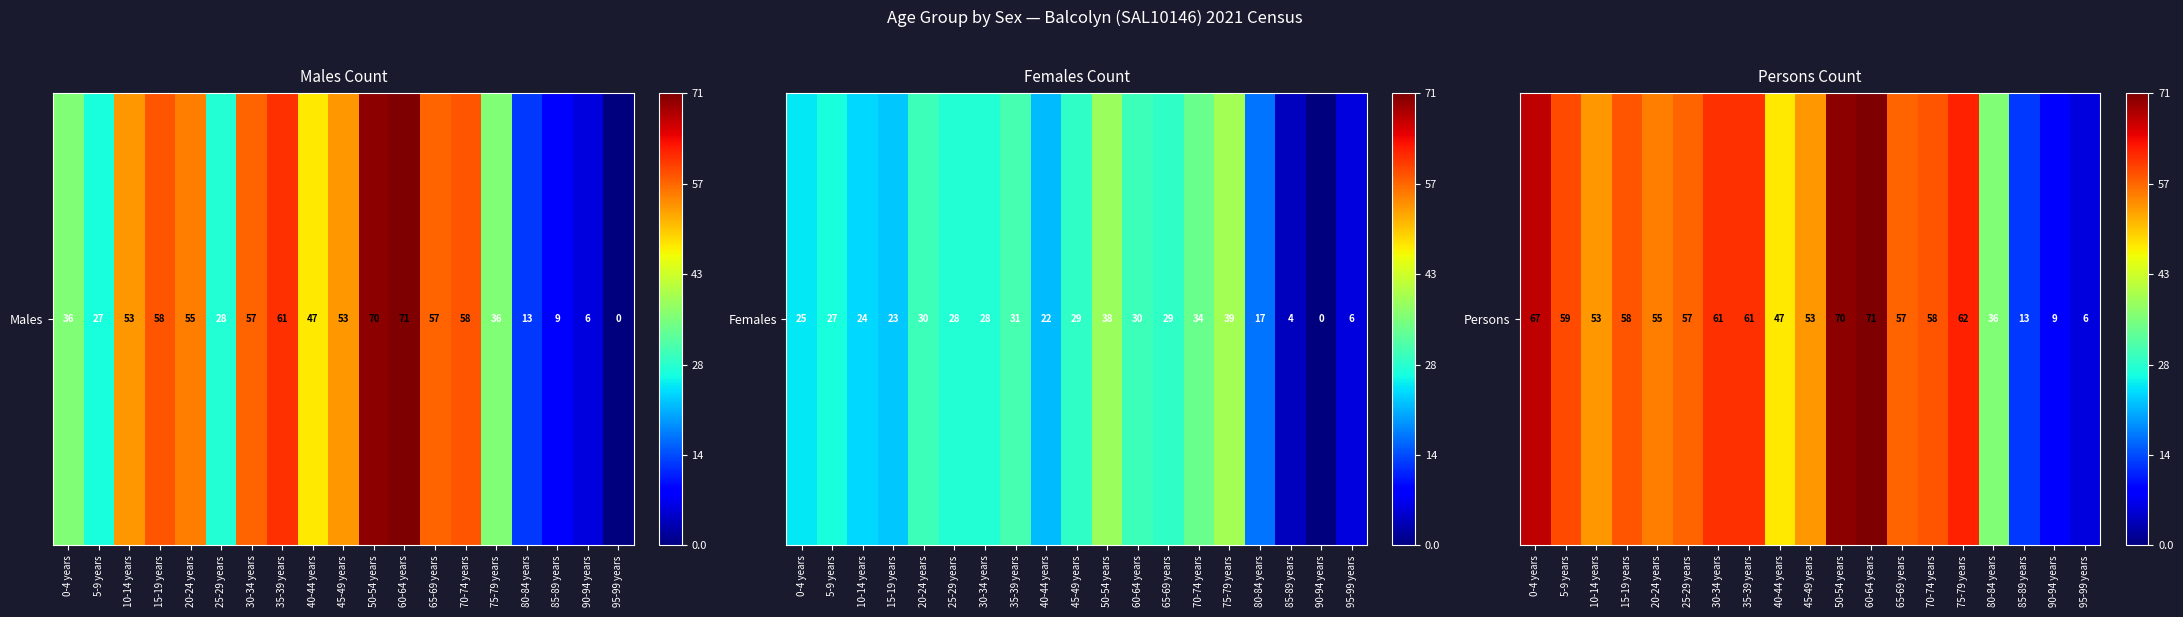

What is the average value?

50